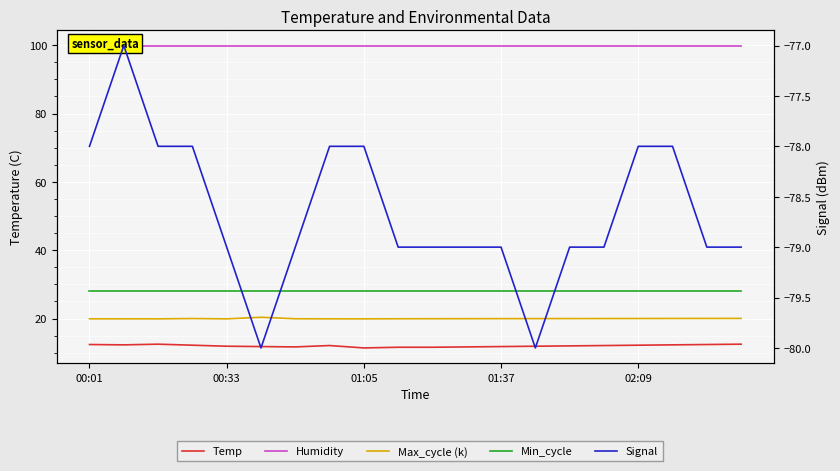

What position from the left is 10?

11